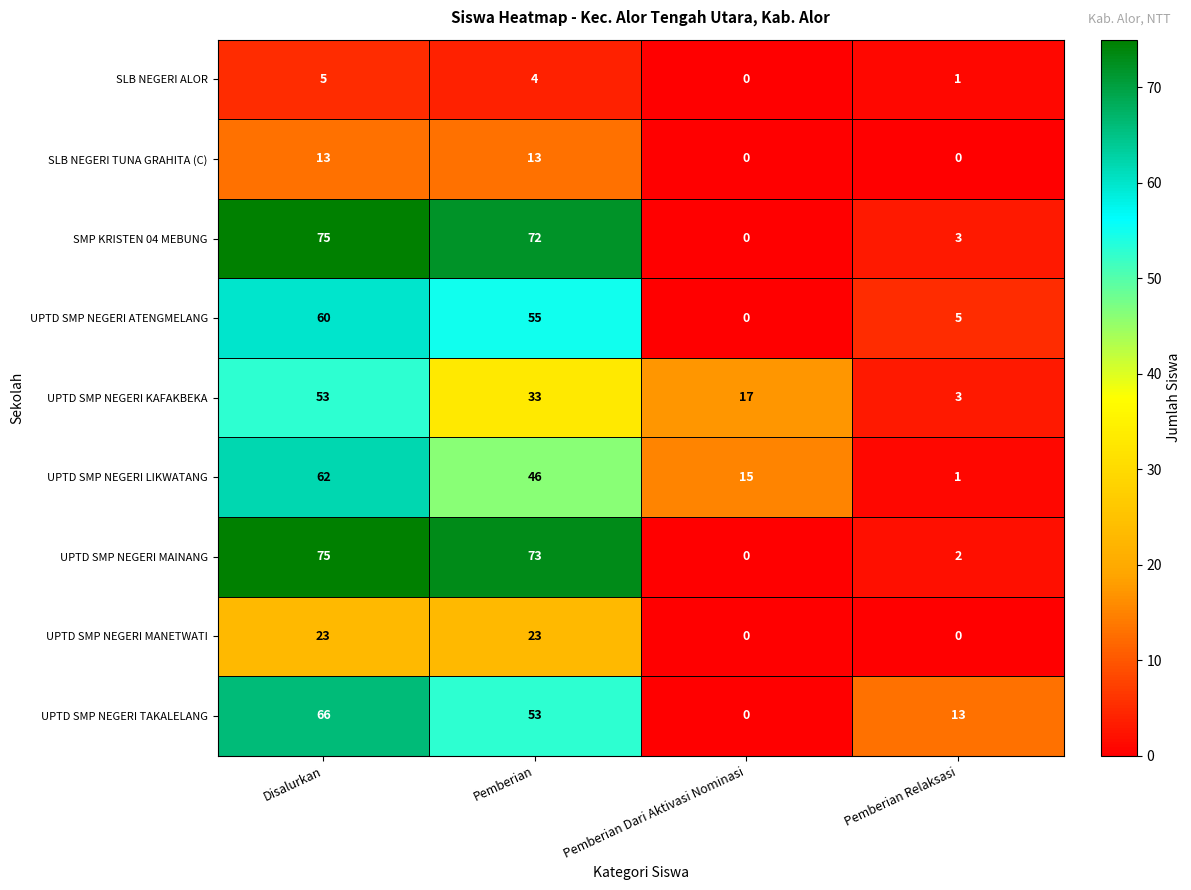

What is the difference between the highest and lowest values at Pemberian Relaksasi?

13